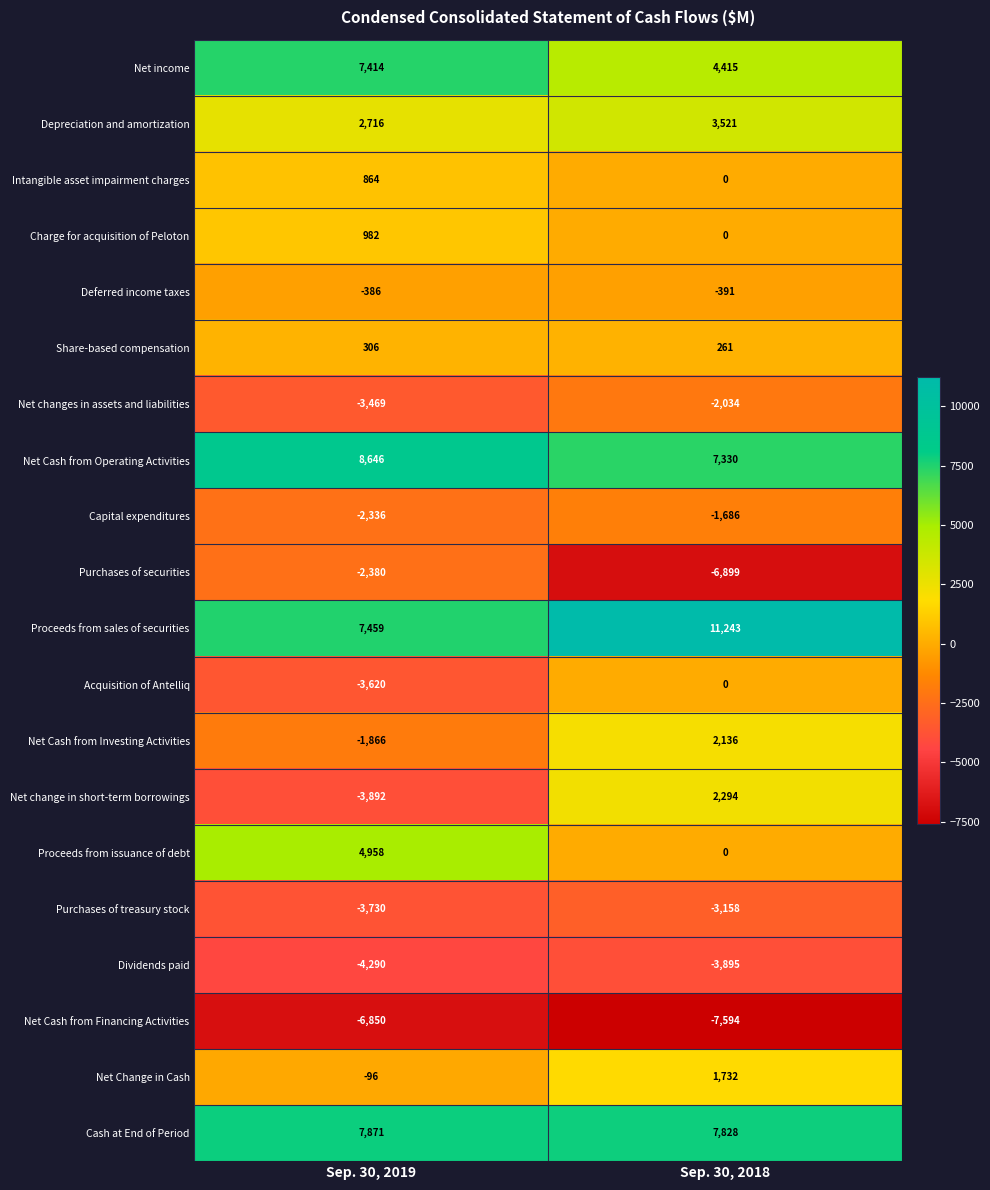

True or false: Proceeds from sales of securities has a value of 10287 at Sep. 30, 2019.

False